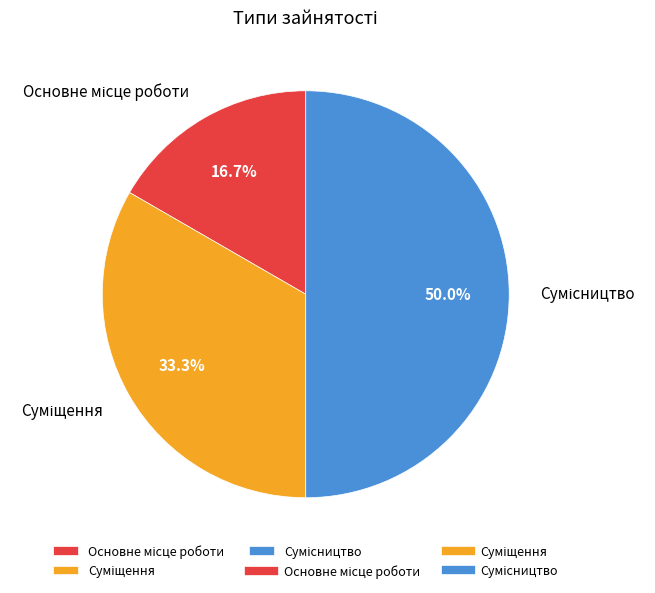

To the nearest percent, what is the average slice percentage?

33%